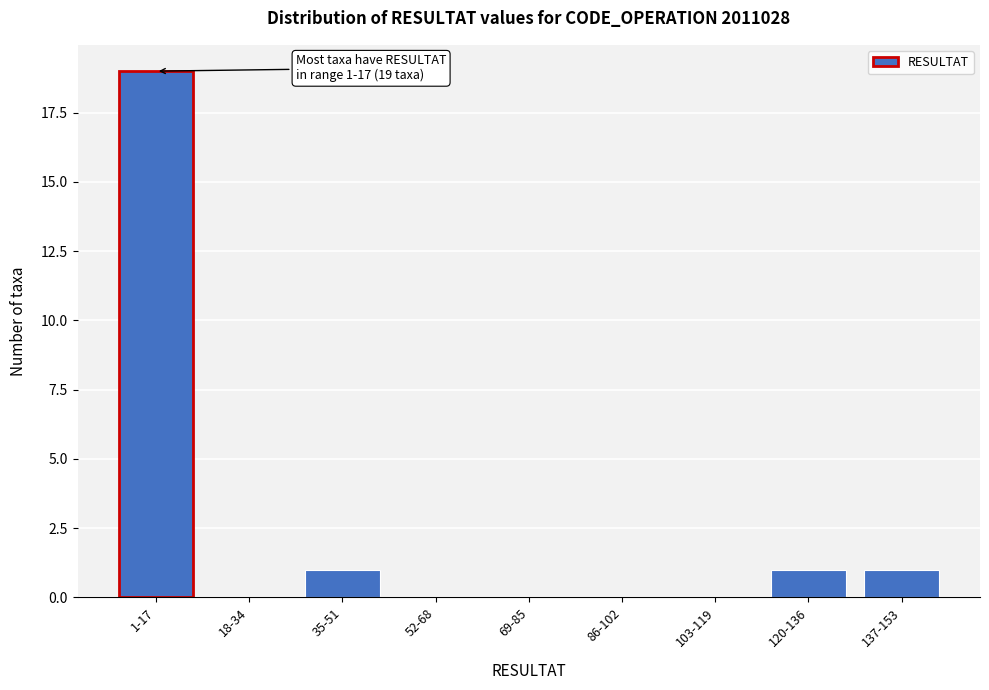

Reading left to right, list all the values displayed in this chart.

1-17=19	18-34=0	35-51=1	52-68=0	69-85=0	86-102=0	103-119=0	120-136=1	137-153=1